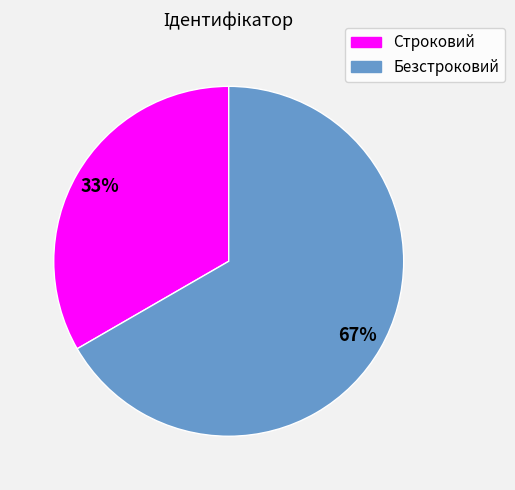

True or false: Строковий accounts for 33% of the total.

True